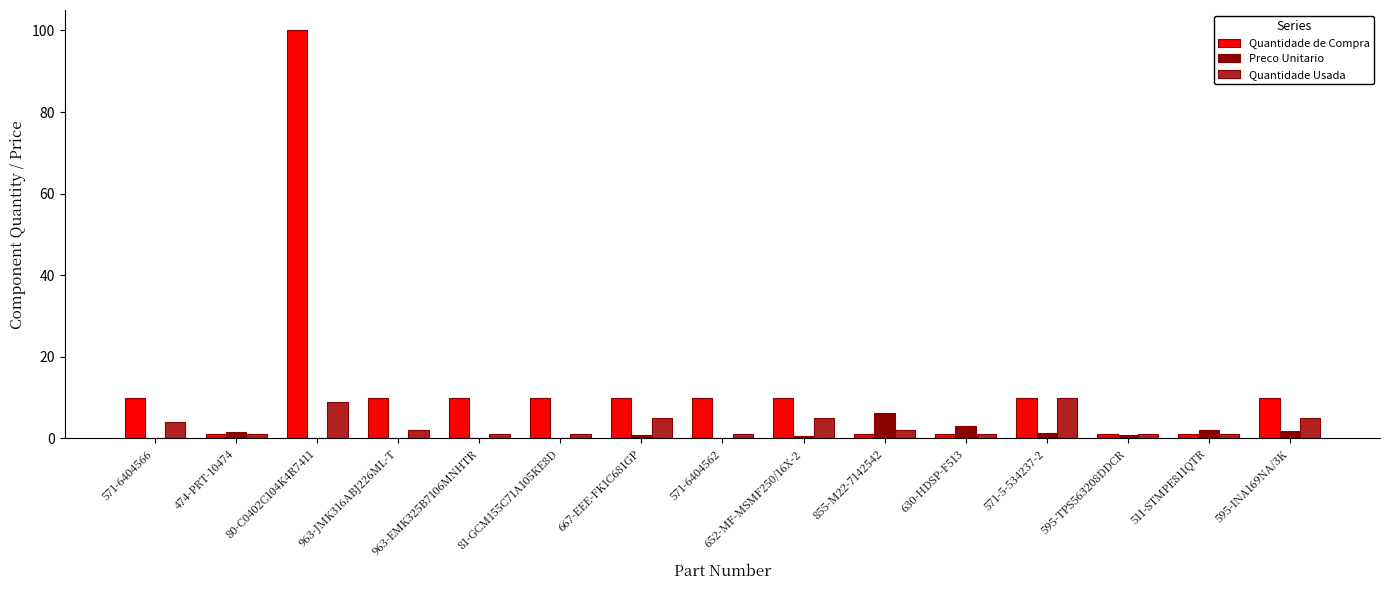

Which label corresponds to the largest value in the chart?

80-C0402C104K4R7411